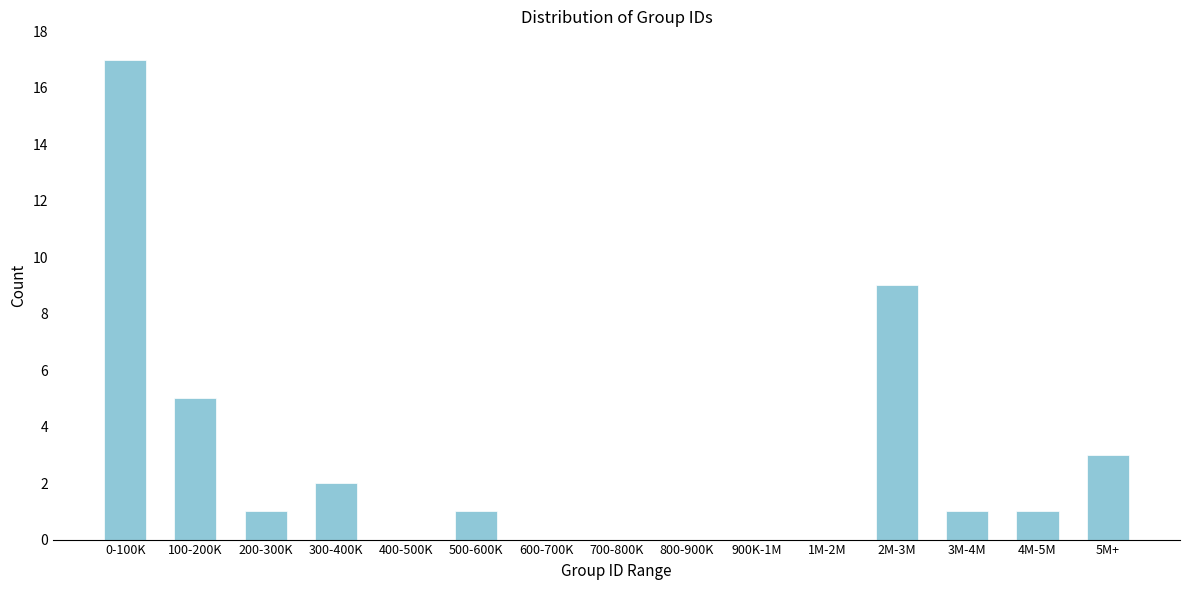

Reading right to left, list all the values displayed in this chart.

5M+=3	4M-5M=1	3M-4M=1	2M-3M=9	1M-2M=0	900K-1M=0	800-900K=0	700-800K=0	600-700K=0	500-600K=1	400-500K=0	300-400K=2	200-300K=1	100-200K=5	0-100K=17